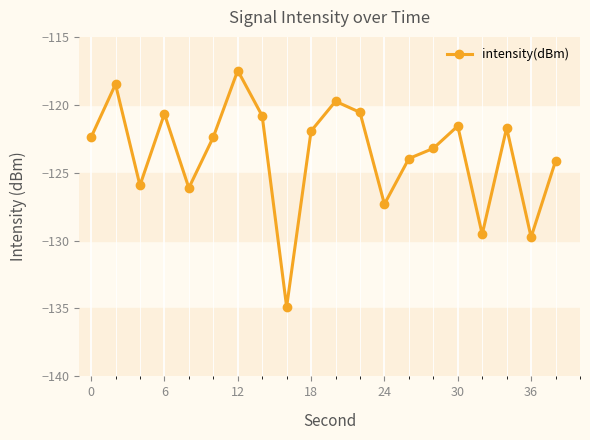

How many interior local peaks (higher than both neighbors) does the data have?

6